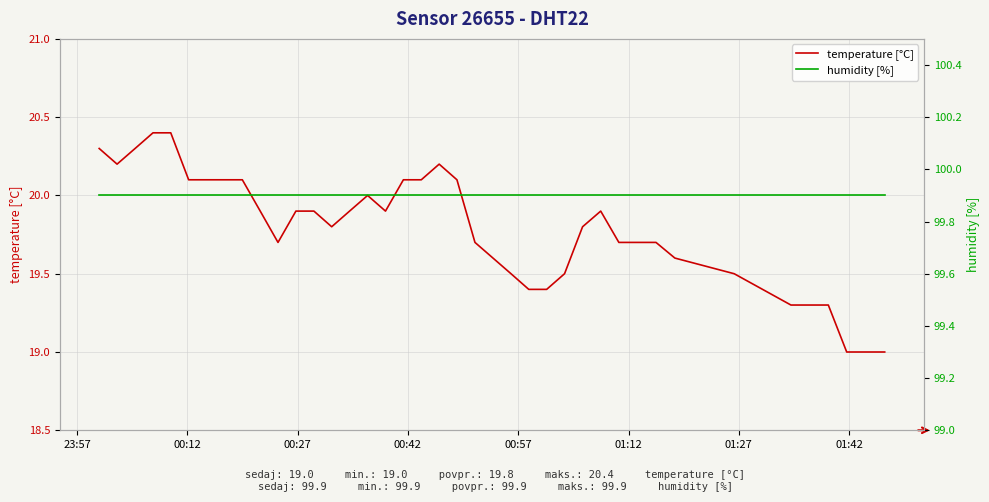

What is the maximum value for humidity [%]?

99.9